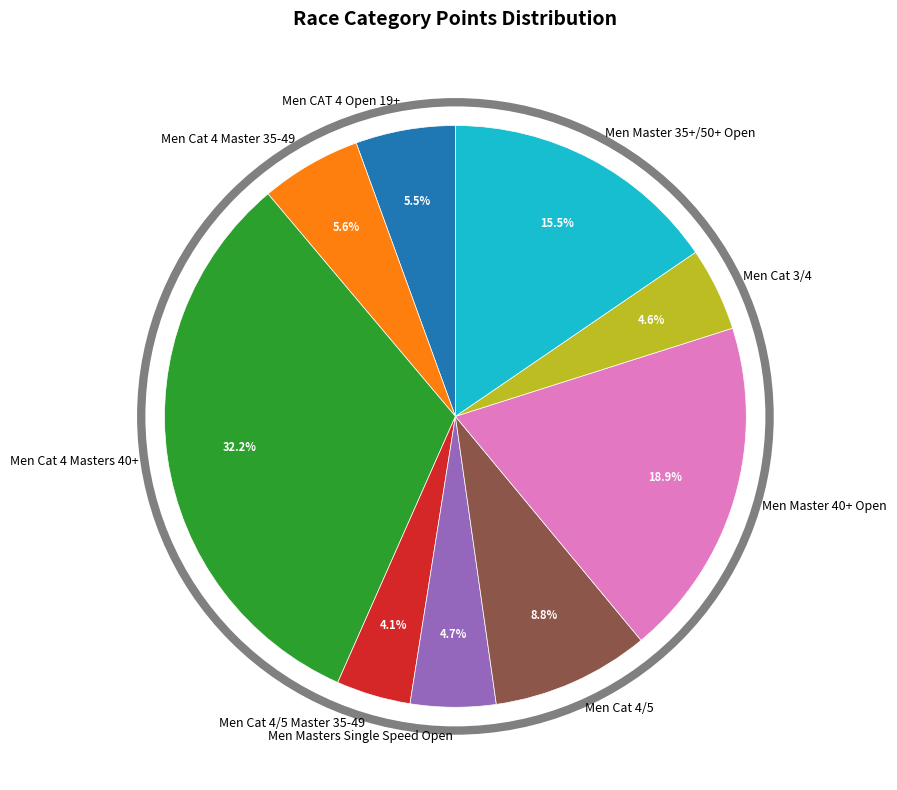

To the nearest percent, what is the average slice percentage?

11%